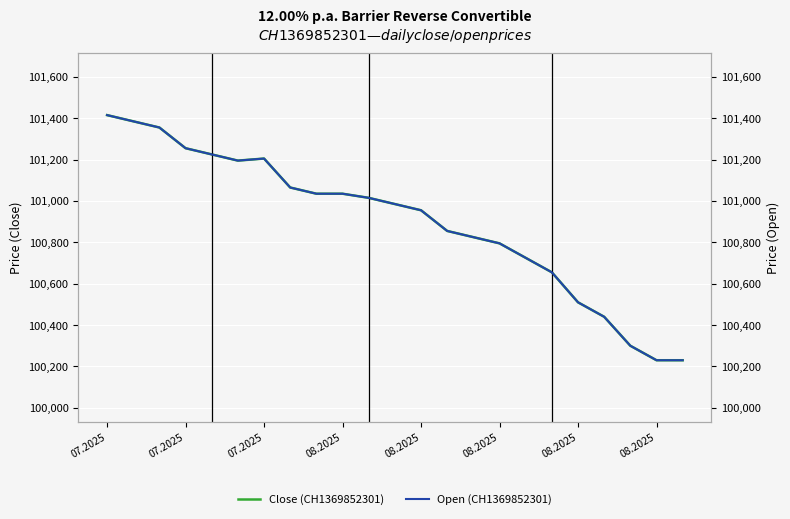

How many data points does each series have?

23